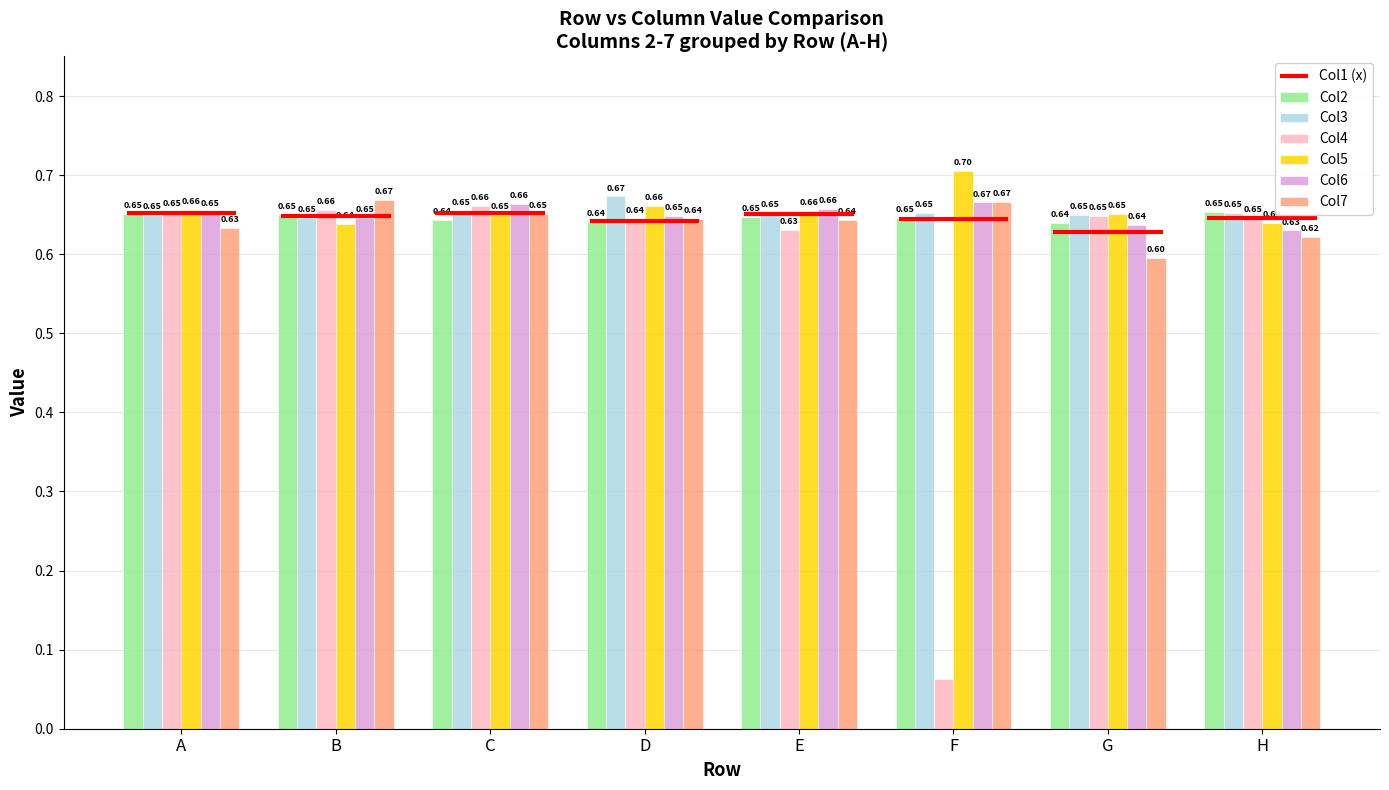

Which series has the largest total across all categories?

Col5